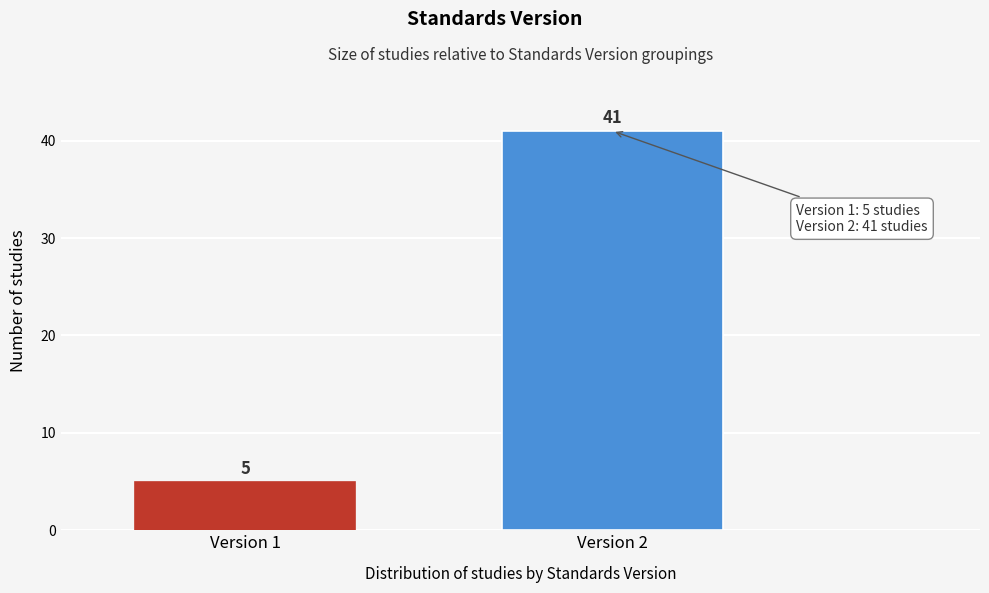

Reading left to right, extract all data points from this chart.

5	41